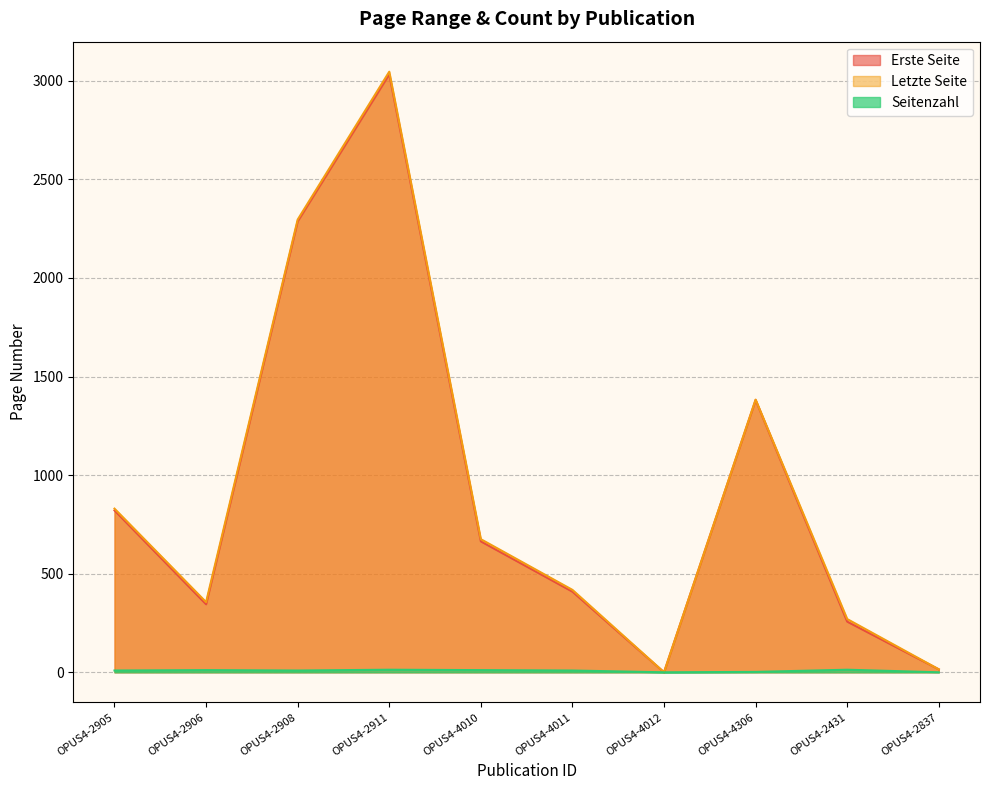

True or false: Letzte Seite and Erste Seite cross at least once.

False